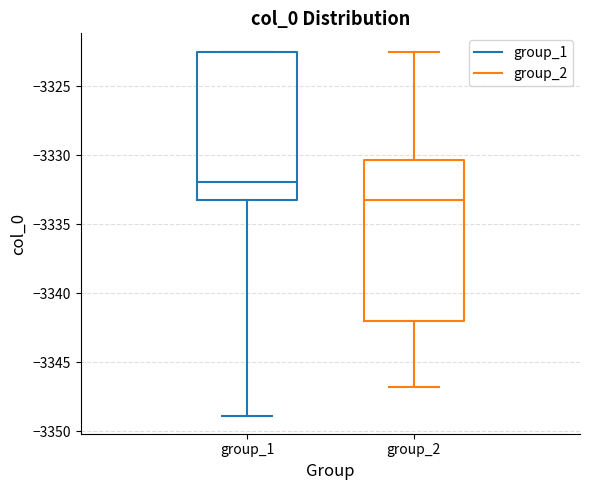

Which box has the lowest median line?

group_2